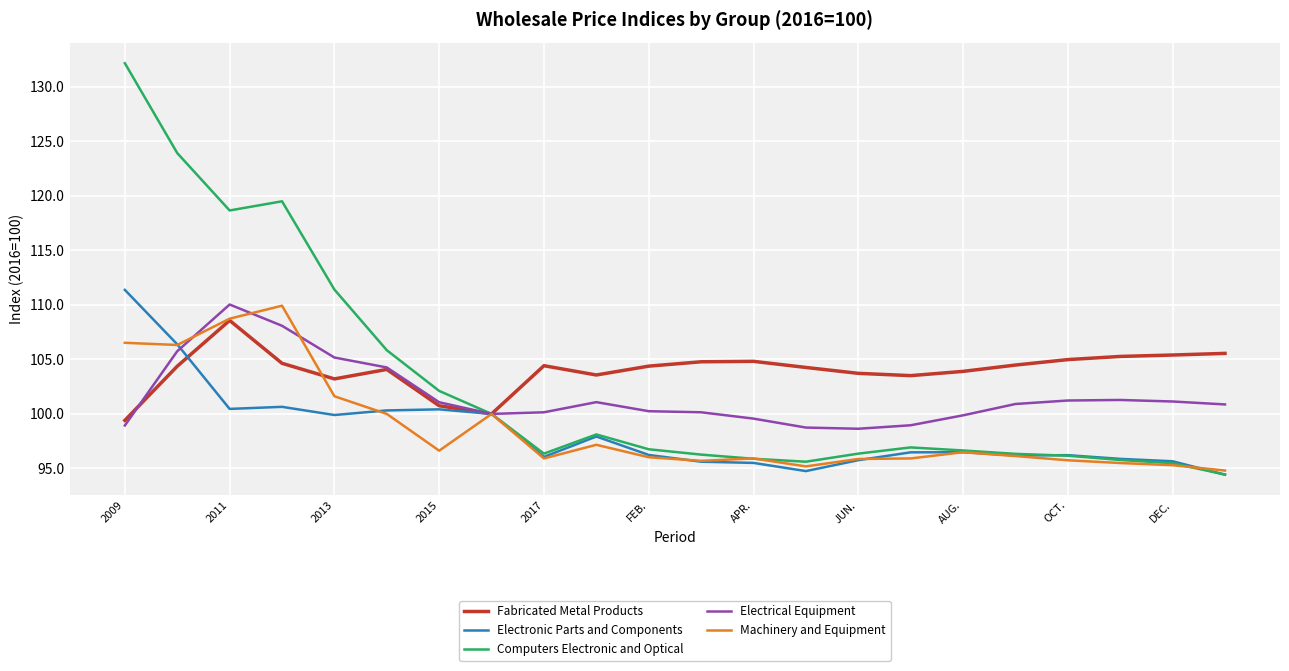

Which series has the widest spread of values?

Computers Electronic and Optical